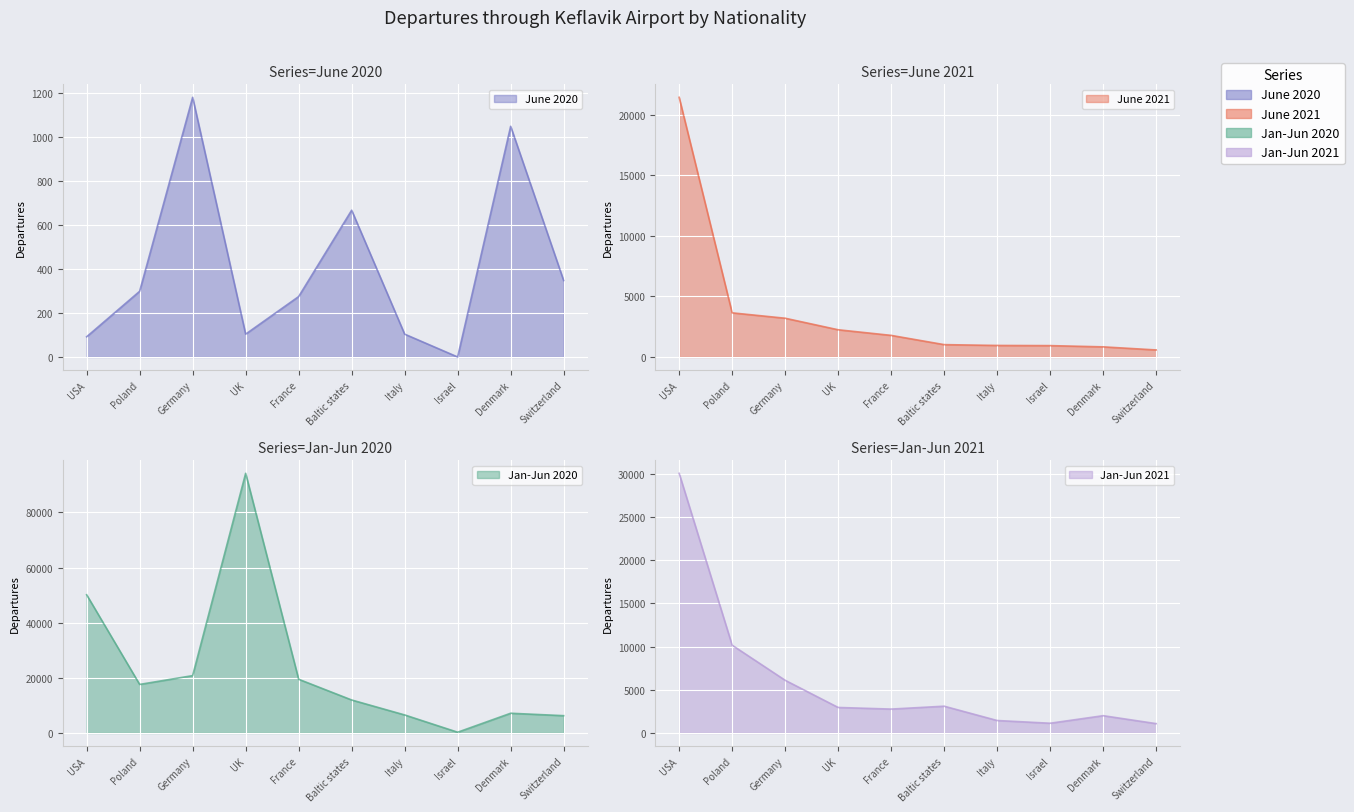

Reading left to right, list all the values displayed in this chart.

June 2020: USA=92	Poland=299	Germany=1182	UK=104	France=275	Baltic states=668	Italy=104	Israel=0	Denmark=1050	Switzerland=348
June 2021: USA=21461	Poland=3648	Germany=3203	UK=2250	France=1785	Baltic states=1021	Italy=953	Israel=939	Denmark=837	Switzerland=581
Jan-Jun 2020: USA=50130	Poland=17612	Germany=20803	UK=94181	France=19488	Baltic states=11969	Italy=6543	Israel=277	Denmark=7158	Switzerland=6279
Jan-Jun 2021: USA=30075	Poland=10167	Germany=6104	UK=2956	France=2769	Baltic states=3103	Italy=1445	Israel=1129	Denmark=2004	Switzerland=1084